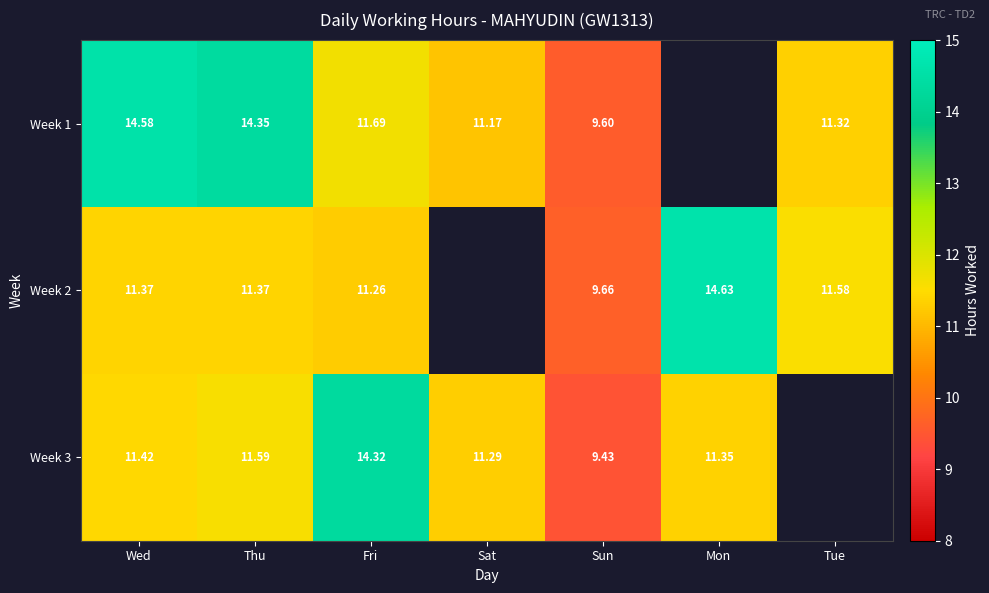

At how many categories does at least one series exceed 9?

7